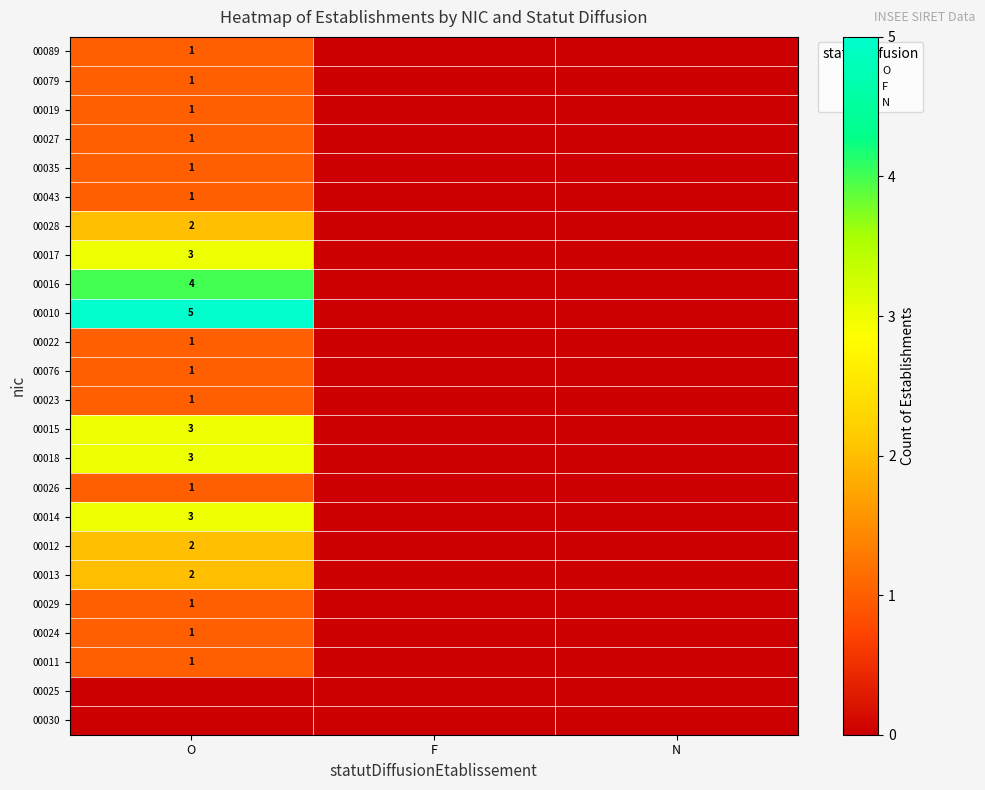

The 00011 series shows 1 at O. True or false?

True